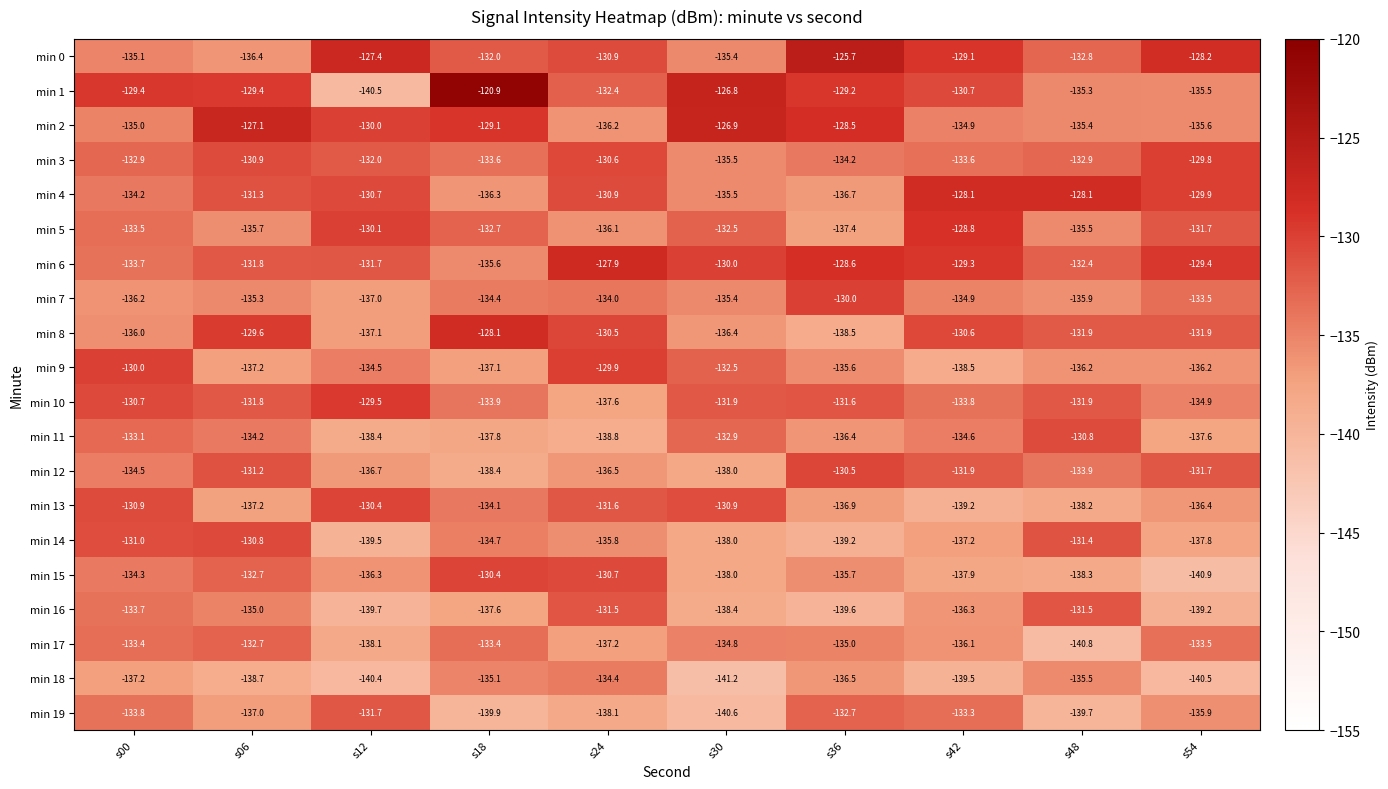

The min 1 series shows -135.5 at s54. True or false?

True